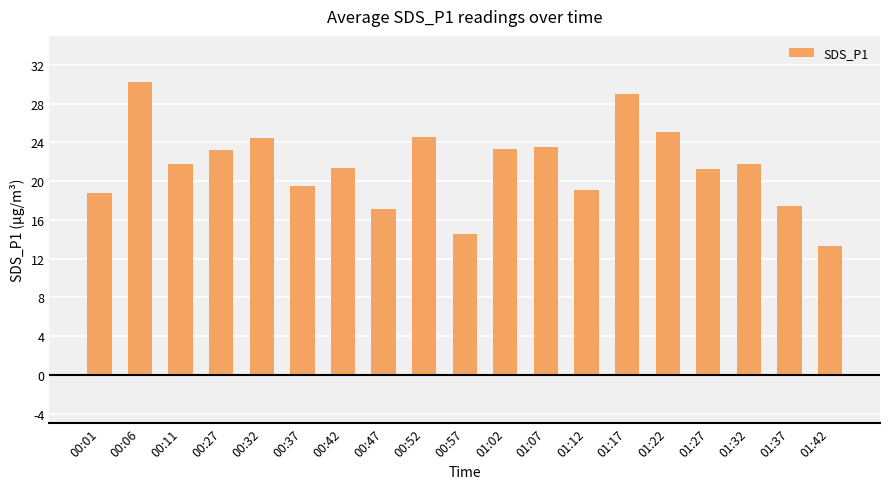

What is the sum of the values at 01:02 and 01:27?

44.5